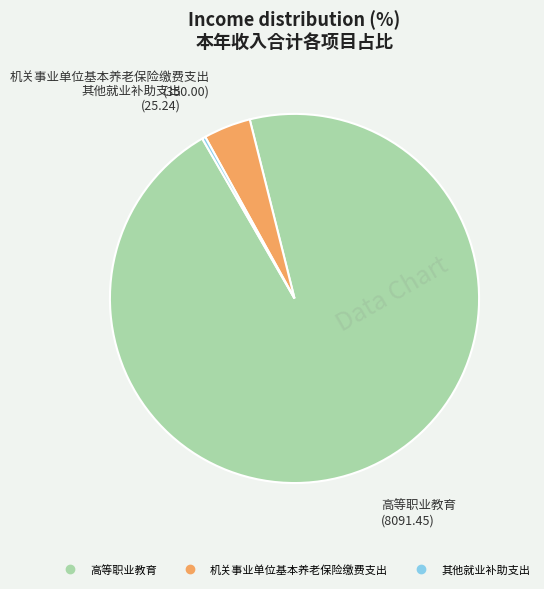

Which slice is the largest?

高等职业教育